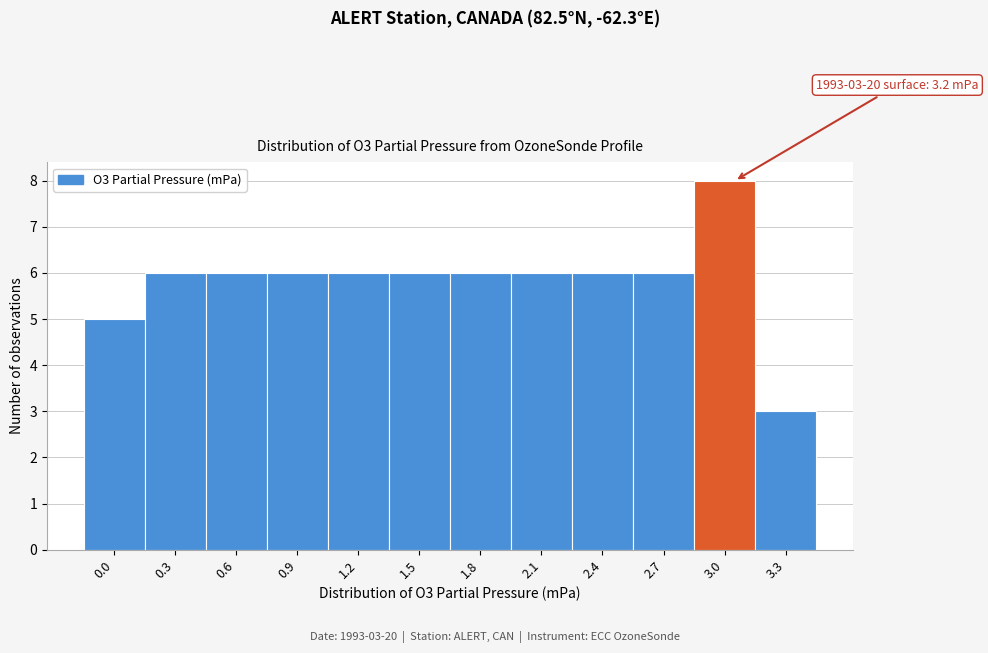

Reading left to right, list all the values displayed in this chart.

5	6	6	6	6	6	6	6	6	6	8	3